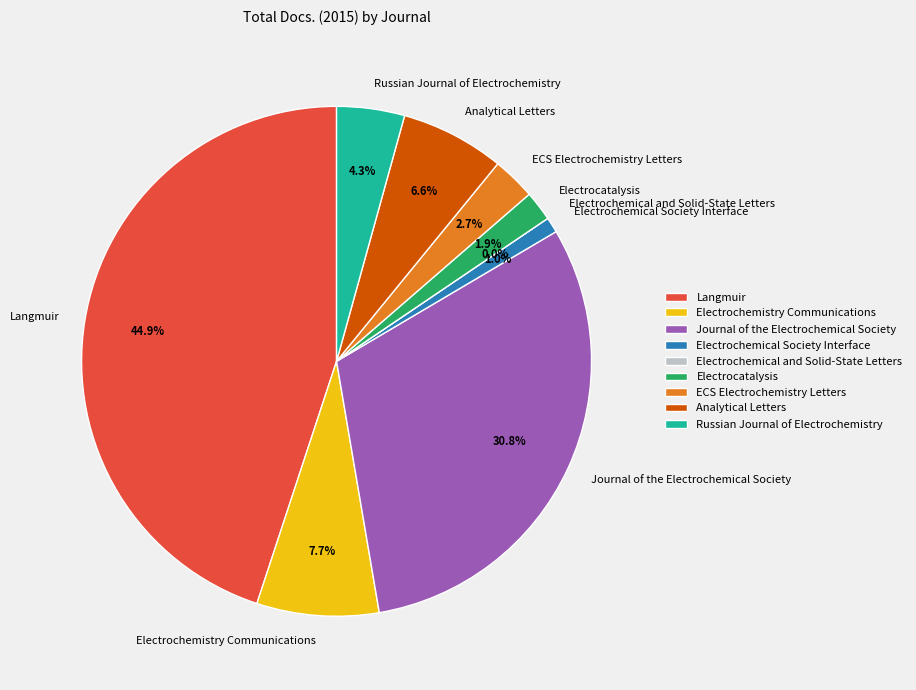

What is the largest slice in the pie chart?

Langmuir